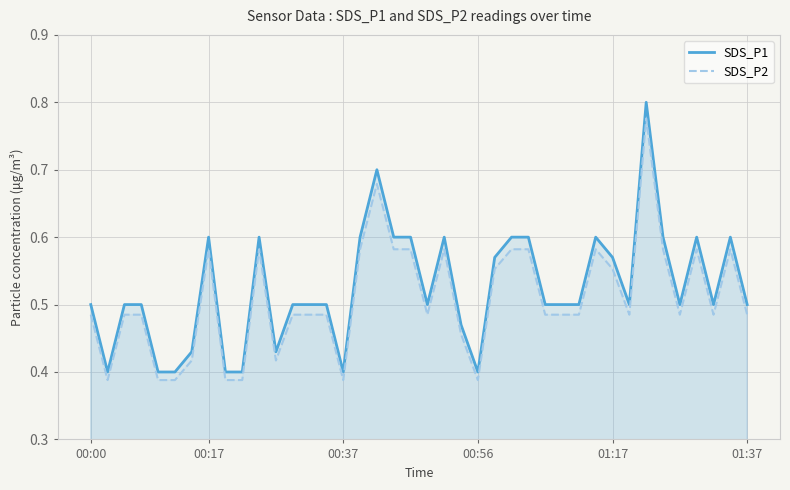

At how many categories does at least one series exceed 0?

40